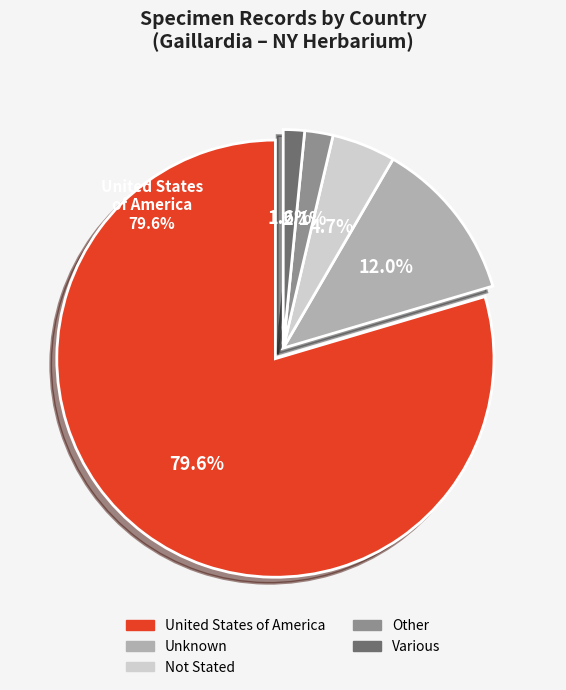

What is the ratio of the value at Unknown to the value at United States of America?

0.2